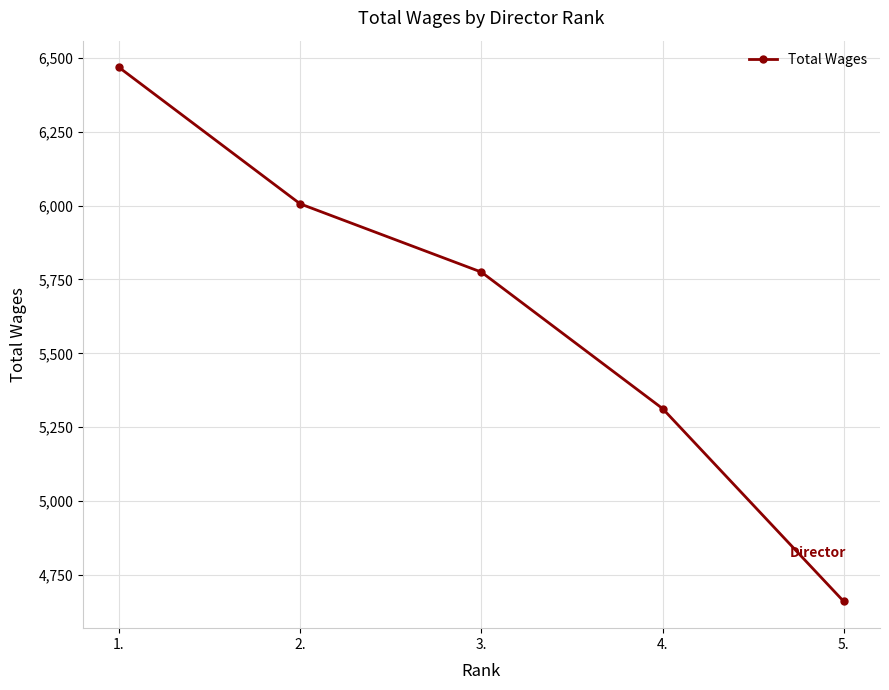

Which has a higher value, 5. or 4.?

4.